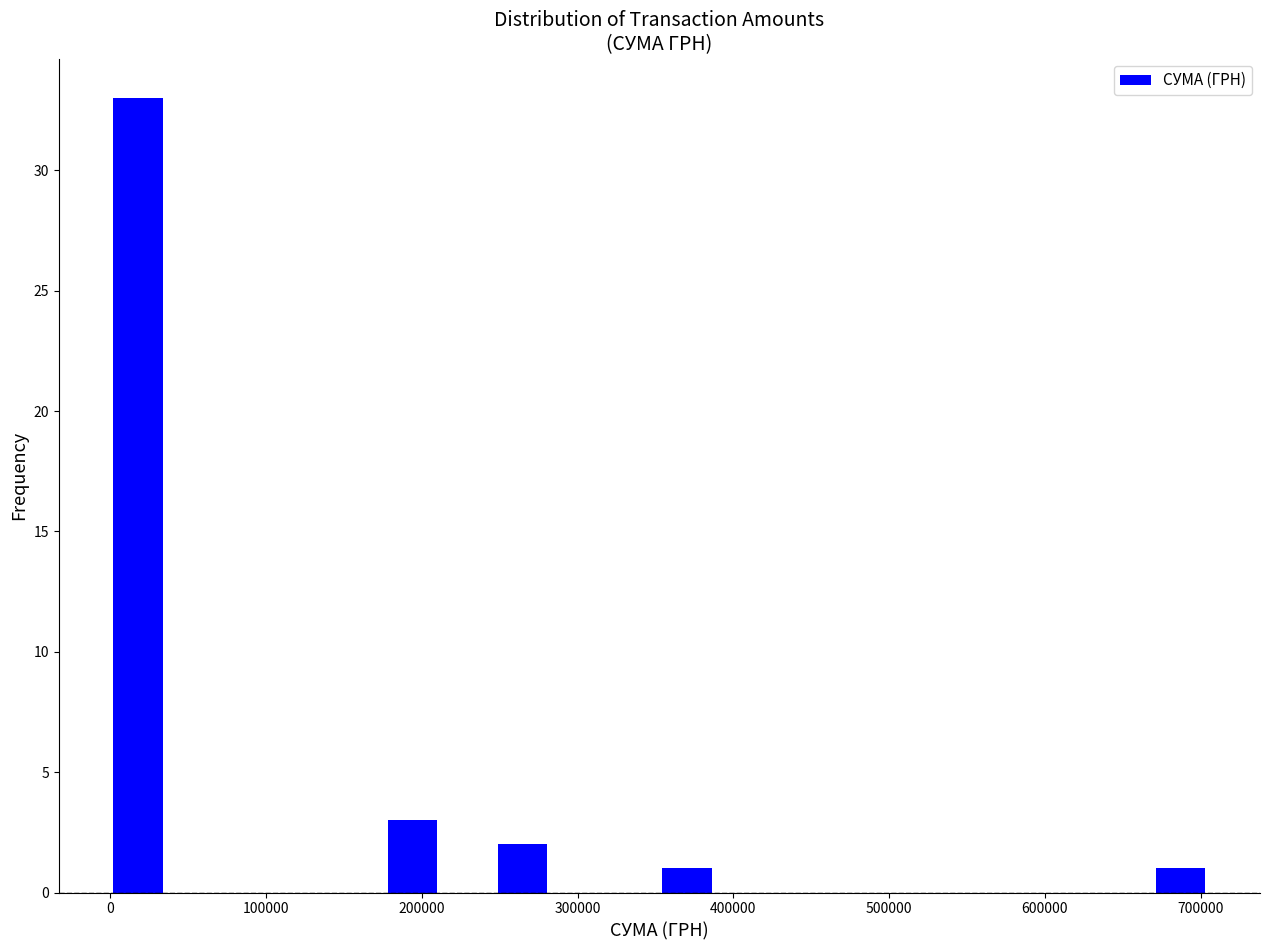

Around what value on the x-axis is the tallest bar? Give the approximate position of its centre, as read against the axis.

20000